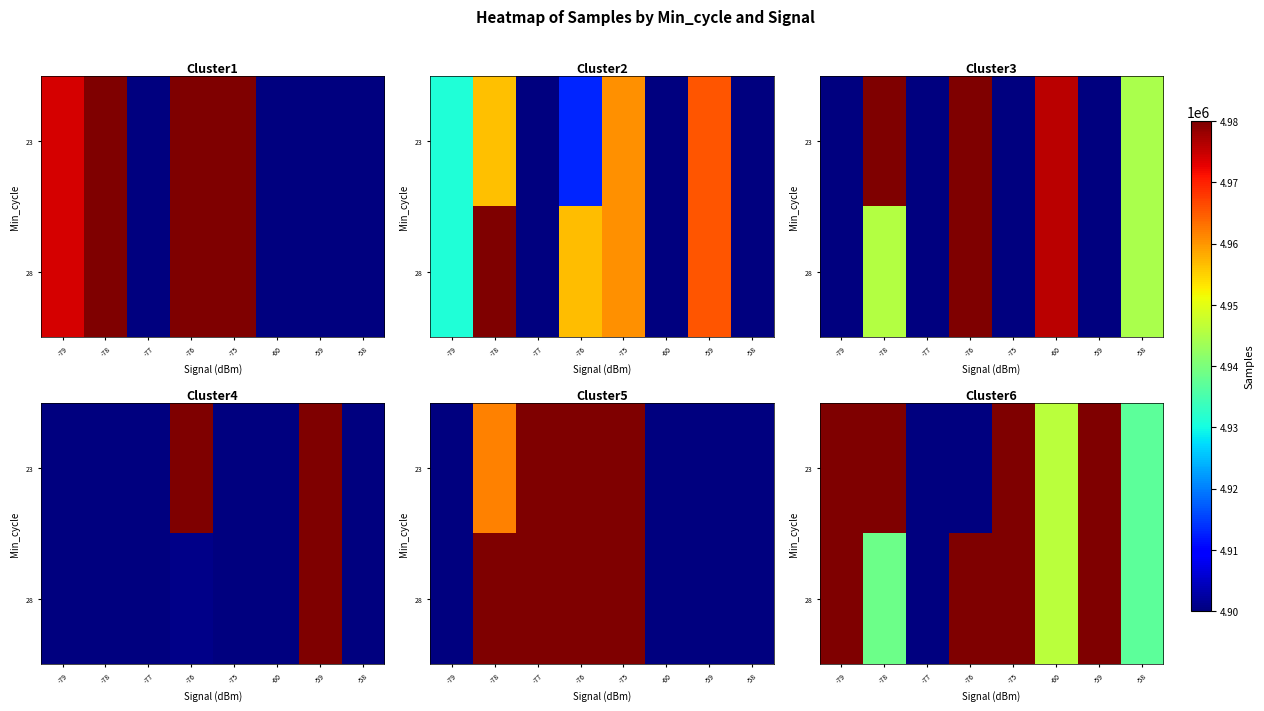

What is the greatest value displayed?

5058854.6